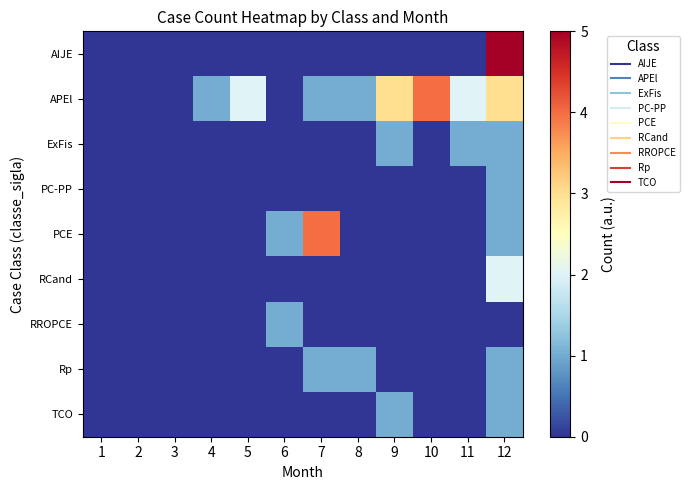

What is the total value across all series at 12?

15